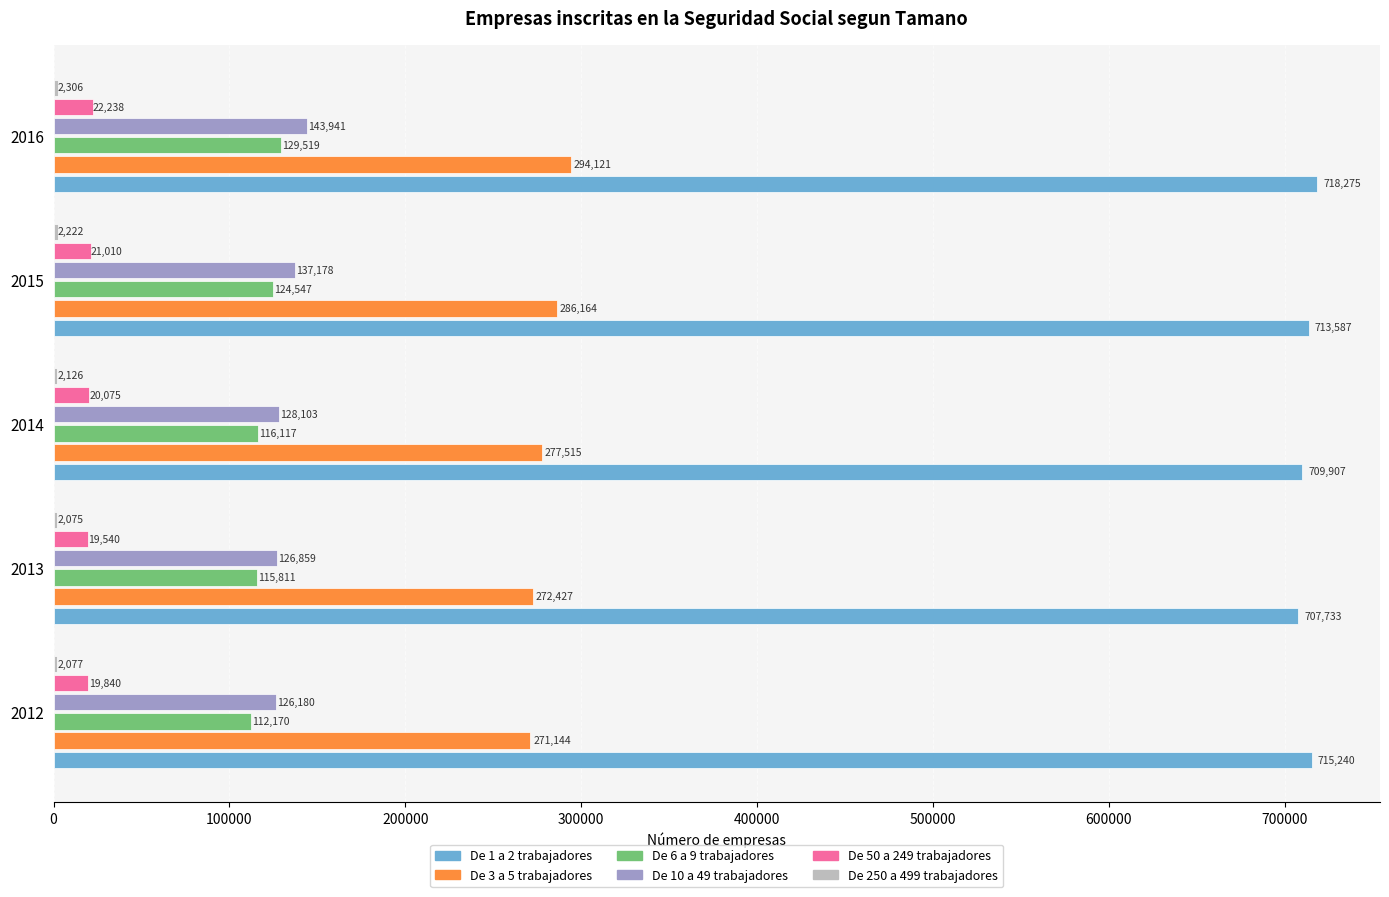

Between 2013 and 2016, which series saw the biggest shift?

De 3 a 5 trabajadores